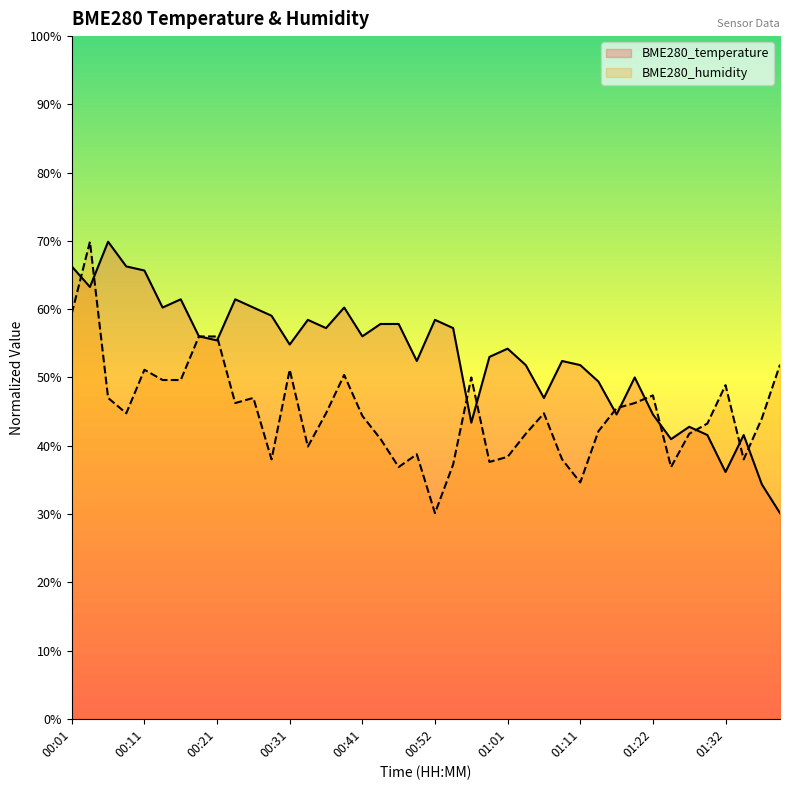

Reading right to left, what are all the values shown in this chart?

BME280_temperature: 01:39=12.2	01:37=12.3	01:34=12.4	01:32=12.3	01:29=12.4	01:27=12.4	01:24=12.4	01:22=12.4	01:19=12.5	01:16=12.4	01:14=12.5	01:11=12.6	01:09=12.6	01:06=12.5	01:04=12.6	01:01=12.6	00:59=12.6	00:57=12.4	00:54=12.7	00:52=12.7	00:49=12.6	00:46=12.7	00:43=12.7	00:41=12.6	00:38=12.7	00:36=12.7	00:33=12.7	00:31=12.6	00:28=12.7	00:26=12.7	00:23=12.7	00:21=12.6	00:18=12.6	00:16=12.7	00:13=12.7	00:11=12.8	00:09=12.8	00:06=12.9	00:04=12.8	00:01=12.8
BME280_humidity: 01:39=12.6	01:37=12.4	01:34=12.3	01:32=12.5	01:29=12.4	01:27=12.4	01:24=12.3	01:22=12.5	01:19=12.5	01:16=12.5	01:14=12.4	01:11=12.3	01:09=12.3	01:06=12.5	01:04=12.4	01:01=12.3	00:59=12.3	00:57=12.5	00:54=12.3	00:52=12.2	00:49=12.4	00:46=12.3	00:43=12.4	00:41=12.4	00:38=12.5	00:36=12.5	00:33=12.4	00:31=12.6	00:28=12.3	00:26=12.5	00:23=12.5	00:21=12.6	00:18=12.6	00:16=12.5	00:13=12.5	00:11=12.6	00:09=12.5	00:06=12.5	00:04=12.9	00:01=12.7